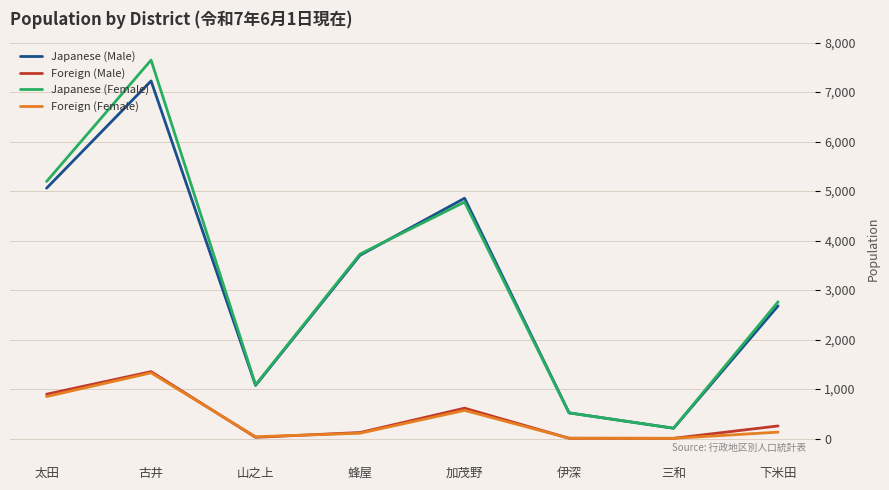

What value does the Japanese (Male) series have at 加茂野, to the nearest 100?

4900